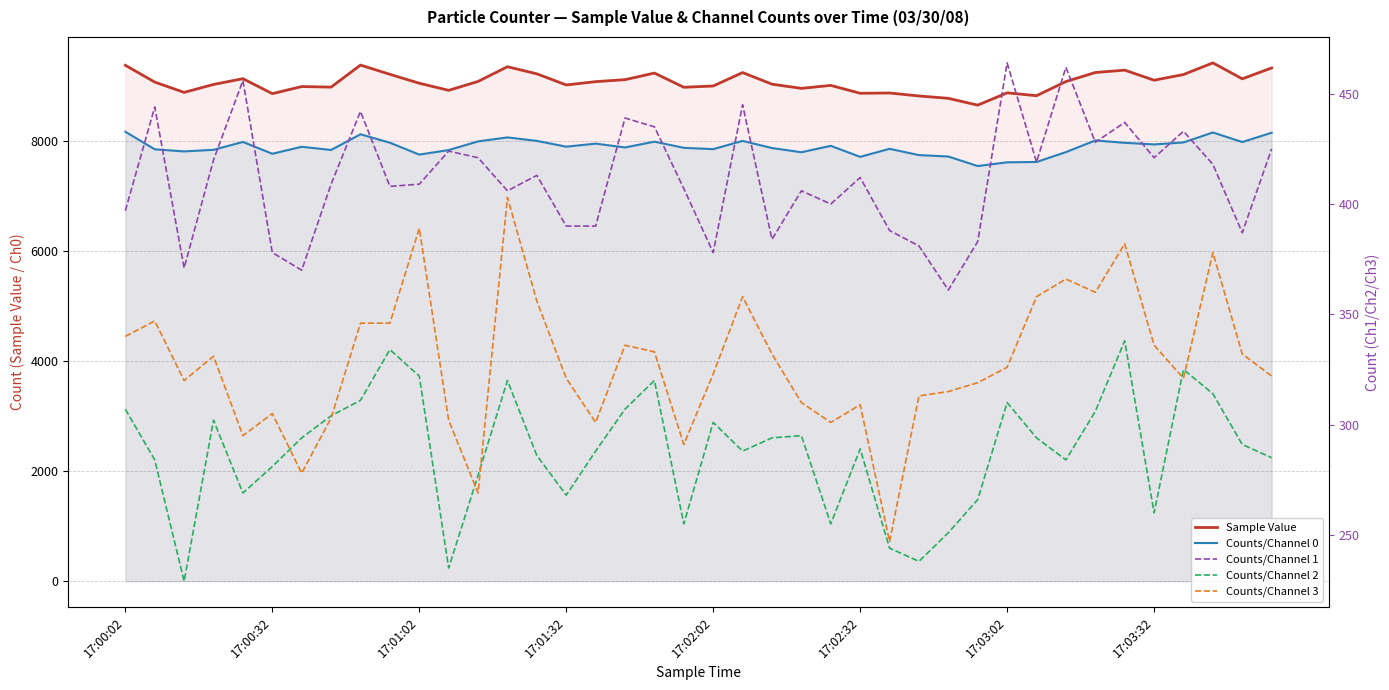

Is the value of Sample Value at 17:03:02 greater than the value of Counts/Channel 0 at 11?

Yes